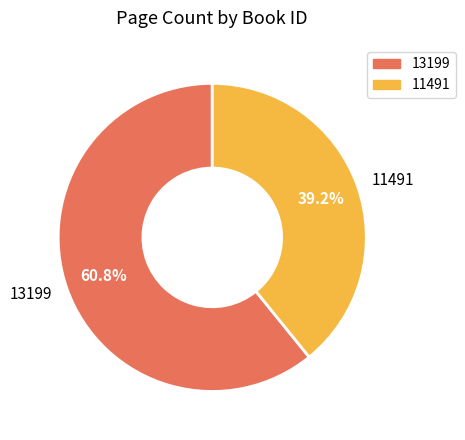

How many slices are in this pie chart?

2